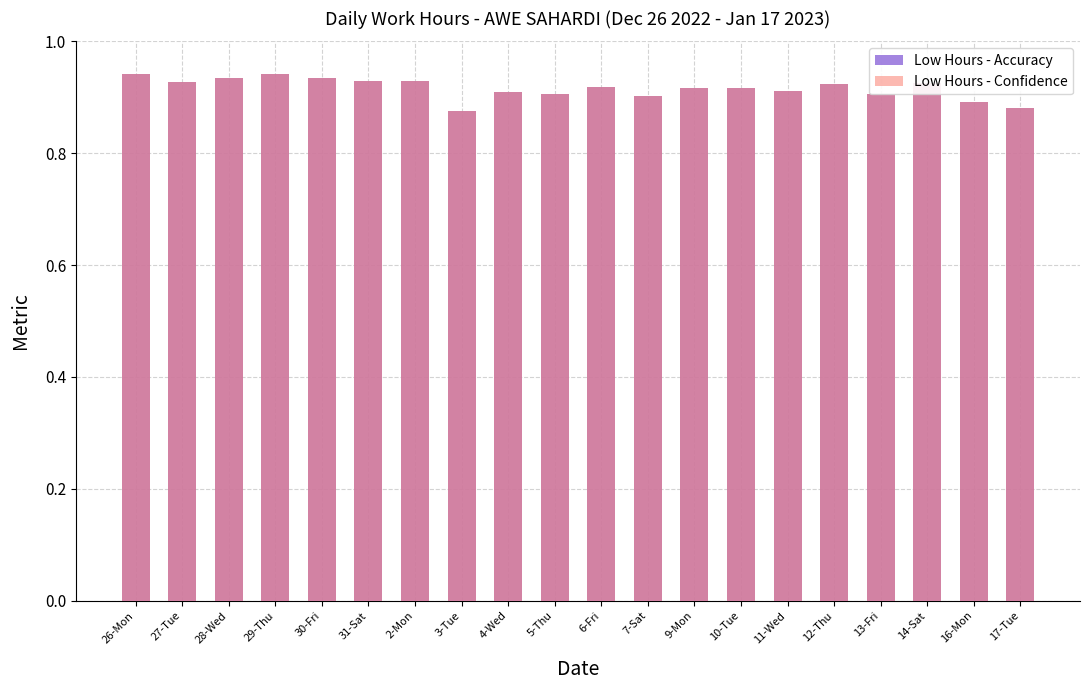

What is the total value across all series at 28-Wed?

1.9